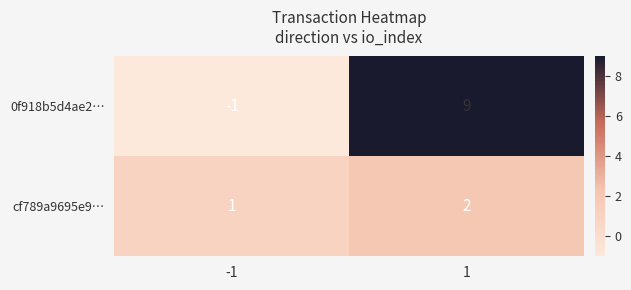

What is the sum of the 0f918b5d4ae2… values at 1 and -1?

8